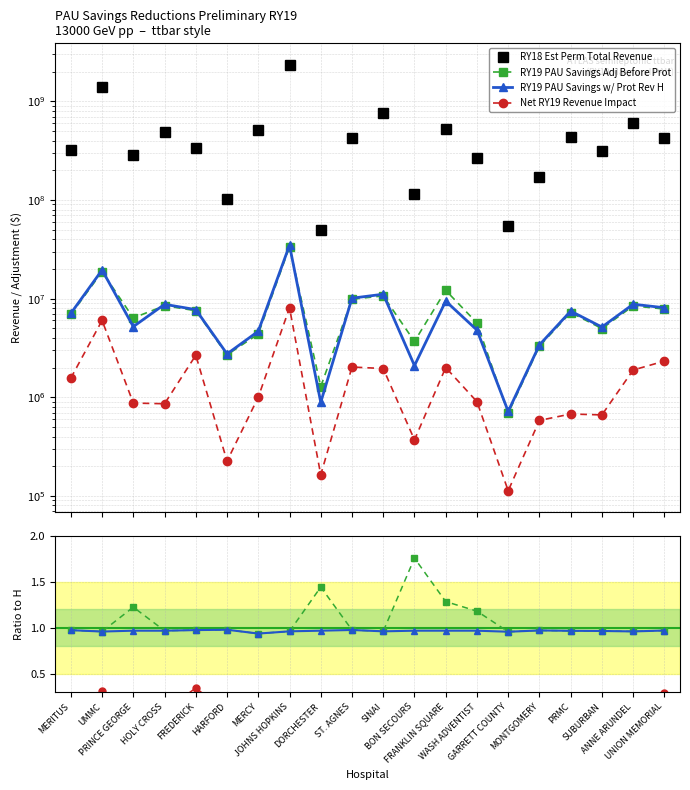

What is the sum of all RY19 PAU Savings w/ Protections Rev values?

162403828.7